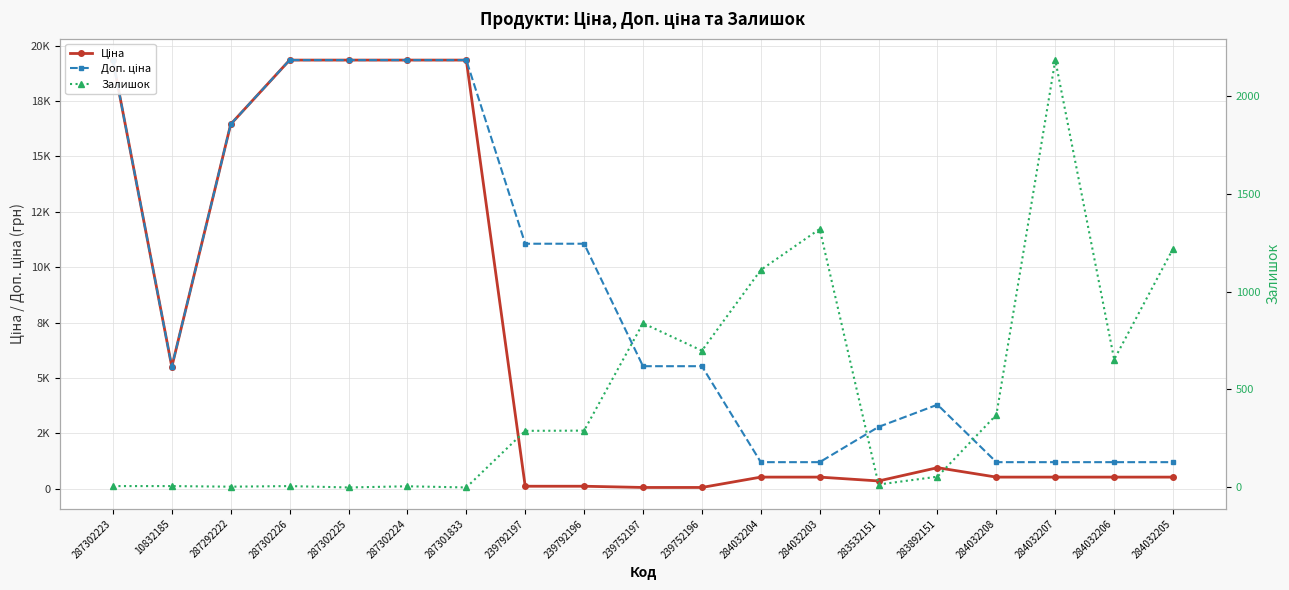

What is the total value across all series at 283532151?

3152.8